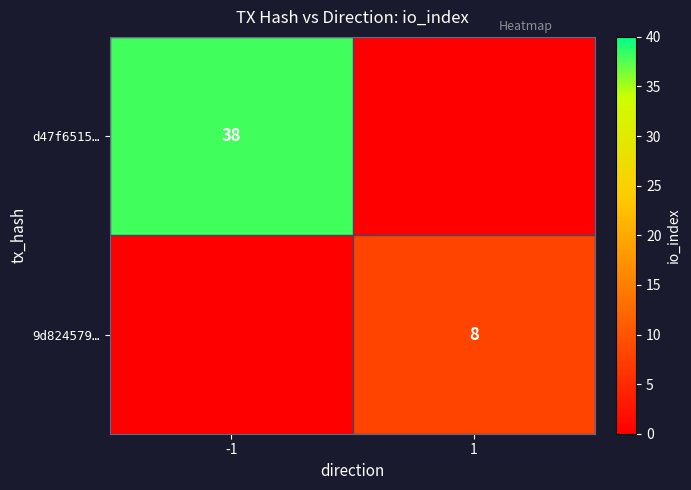

True or false: 9d824579… has a value of 4 at 1.

False